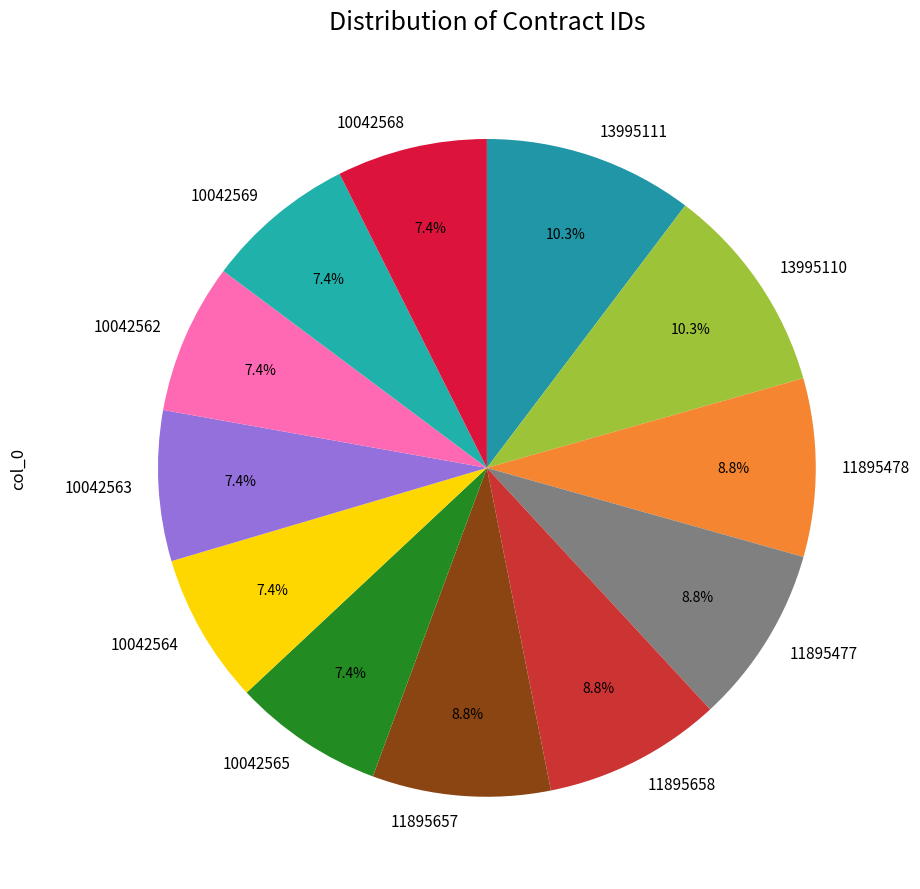

What is the total percentage of 10042563 and 13995111?

17.7%